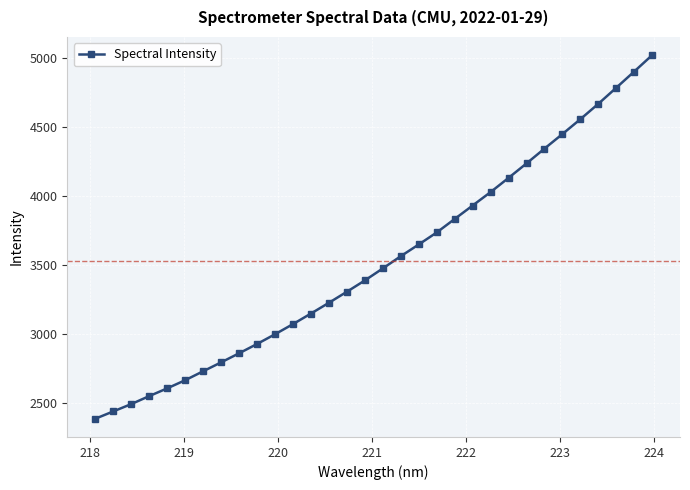

What is the average value?

3529.2